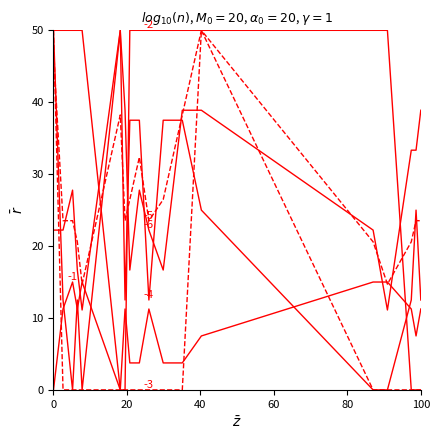

How many lines are shown in the chart?

6